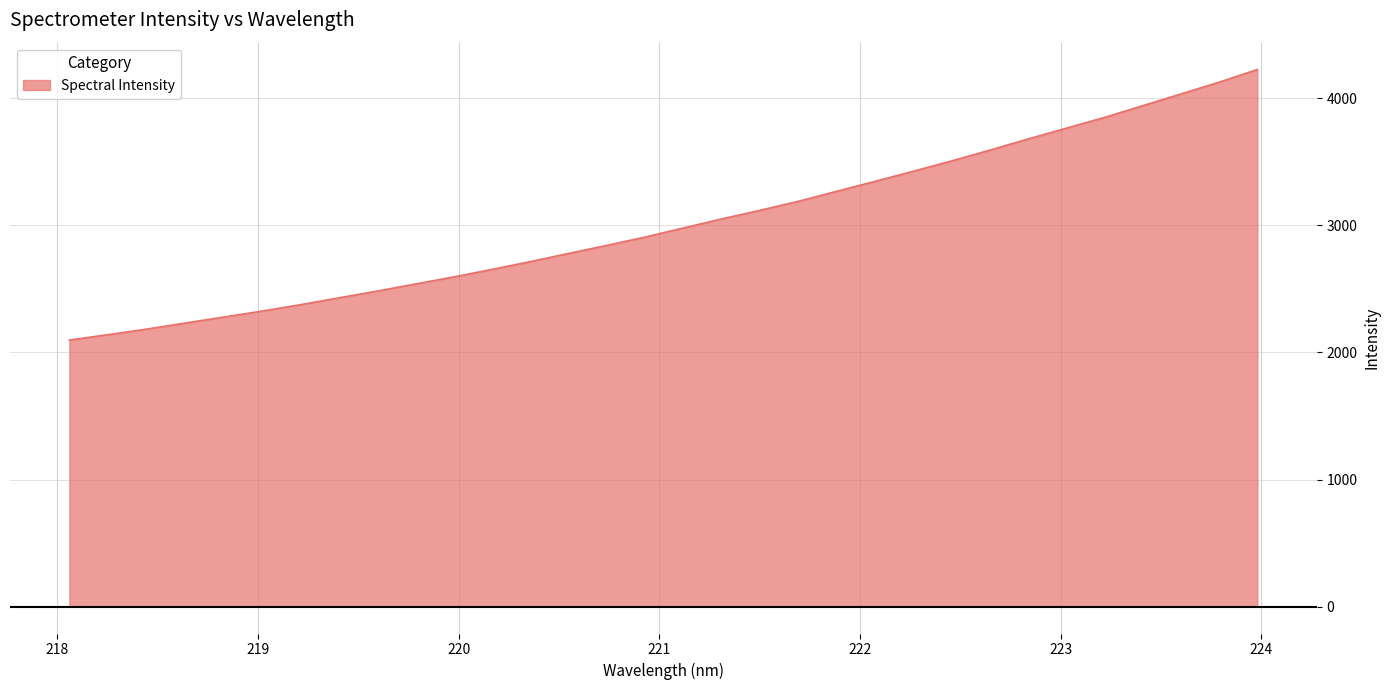

What is the difference between the maximum and minimum values?

2128.4